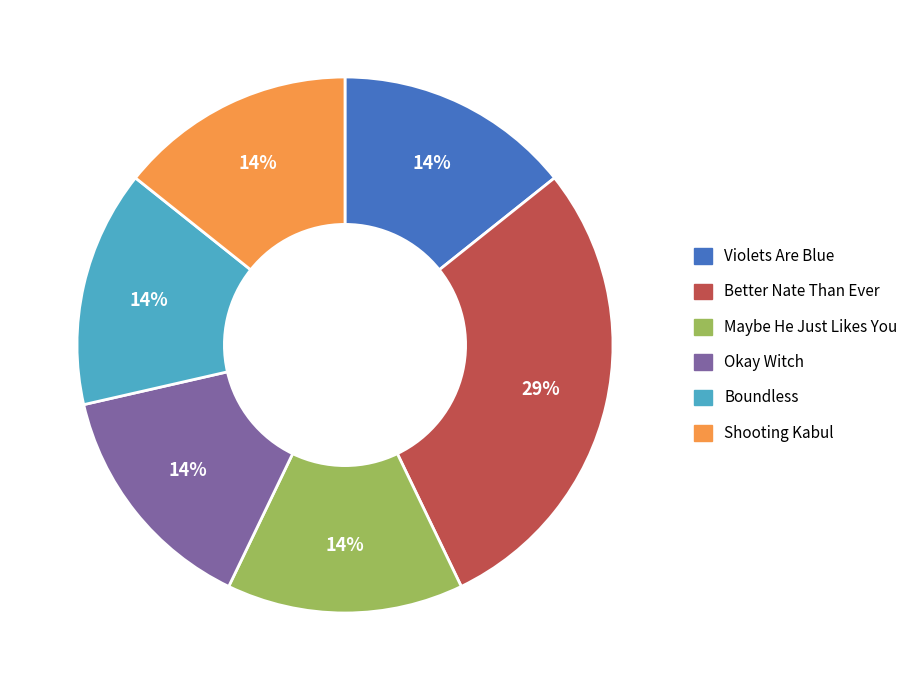

Do Boundless and Okay Witch together represent more than half of the pie?

No